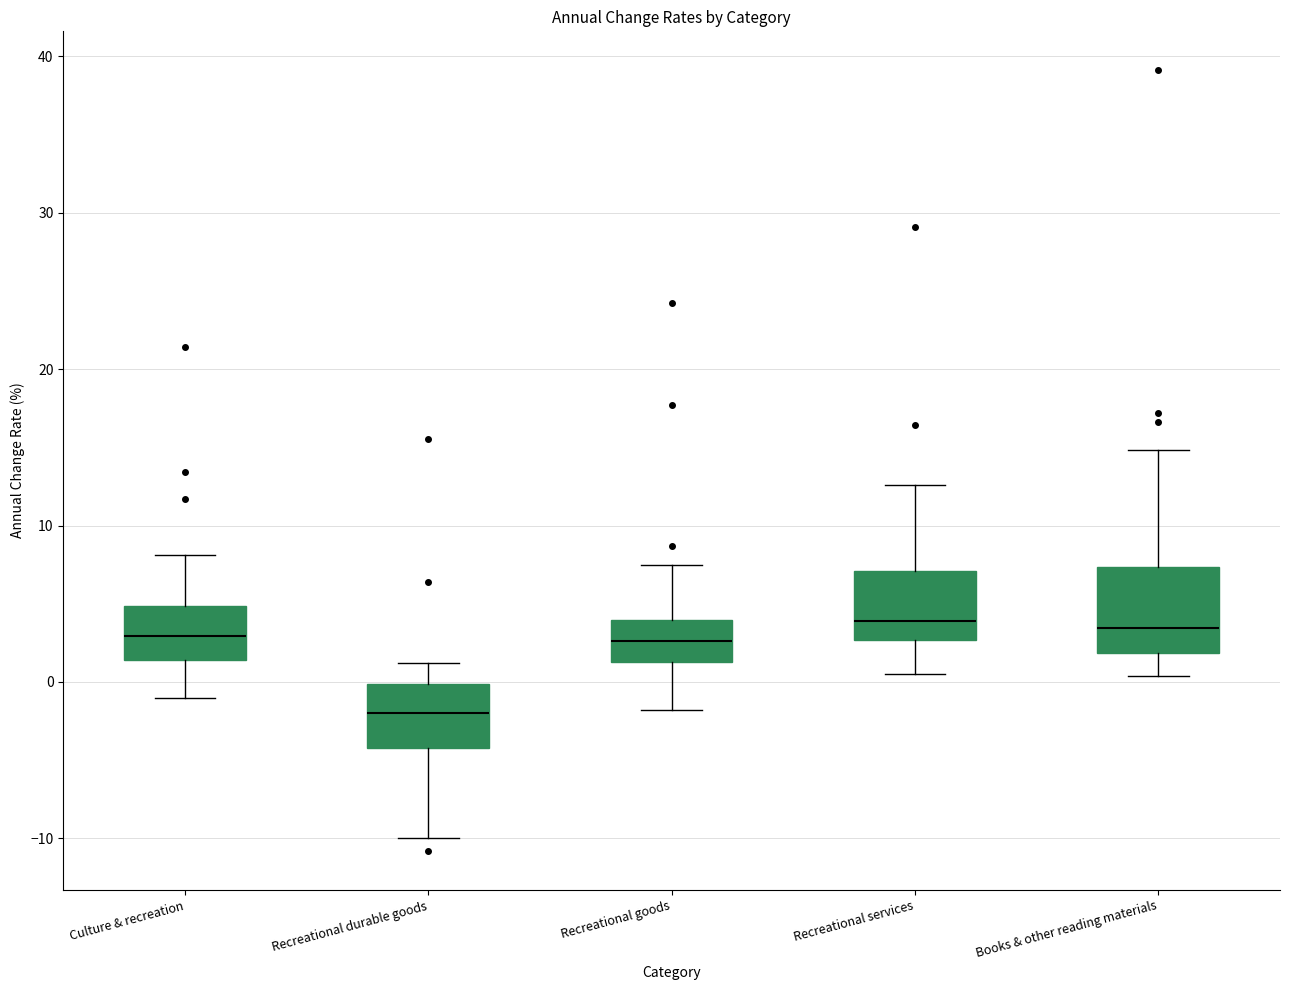

Comparing the boxes themselves (not the whiskers), which one is the tallest?

Books & other reading materials